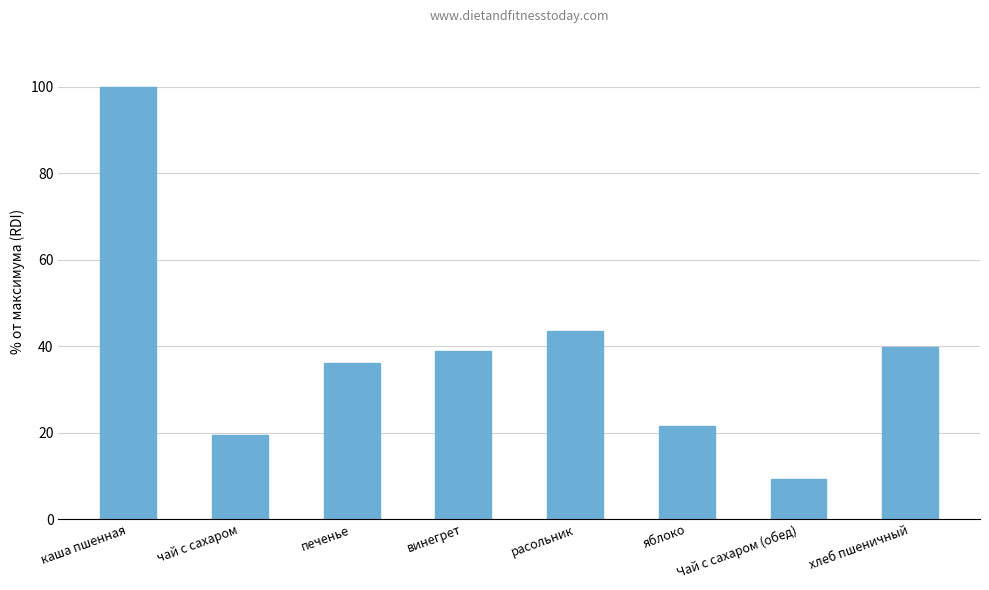

What is the value of the 3rd bar from the left?

36.1